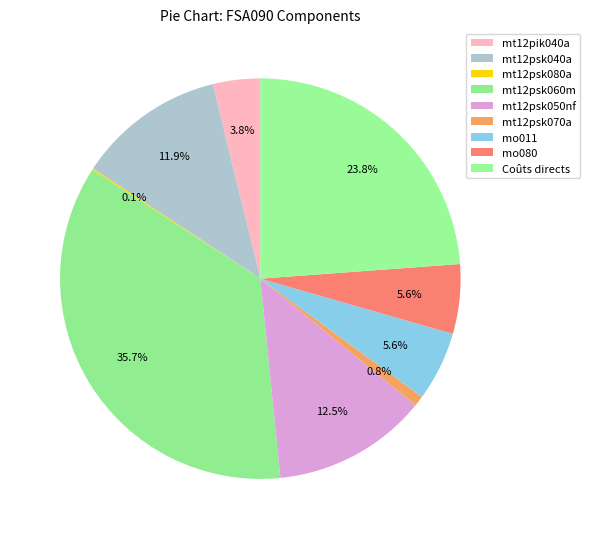

To the nearest percent, what is the average slice percentage?

11%